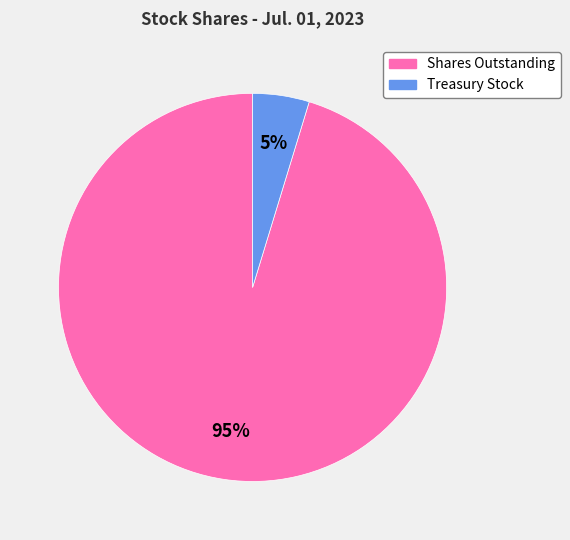

To the nearest percent, what is the average slice percentage?

50%